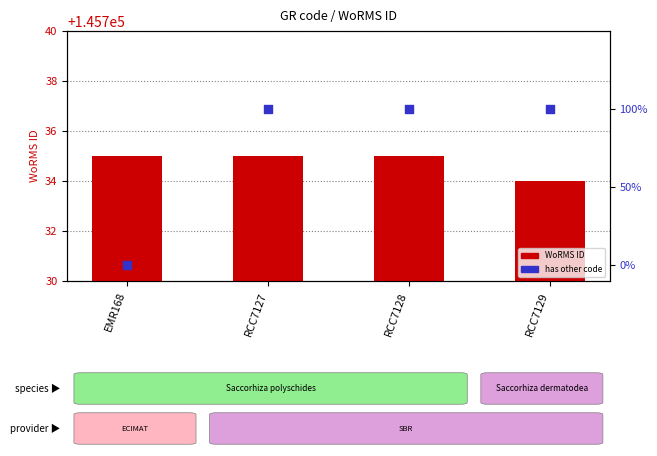

What is the total value across all series at RCC7128?

145736